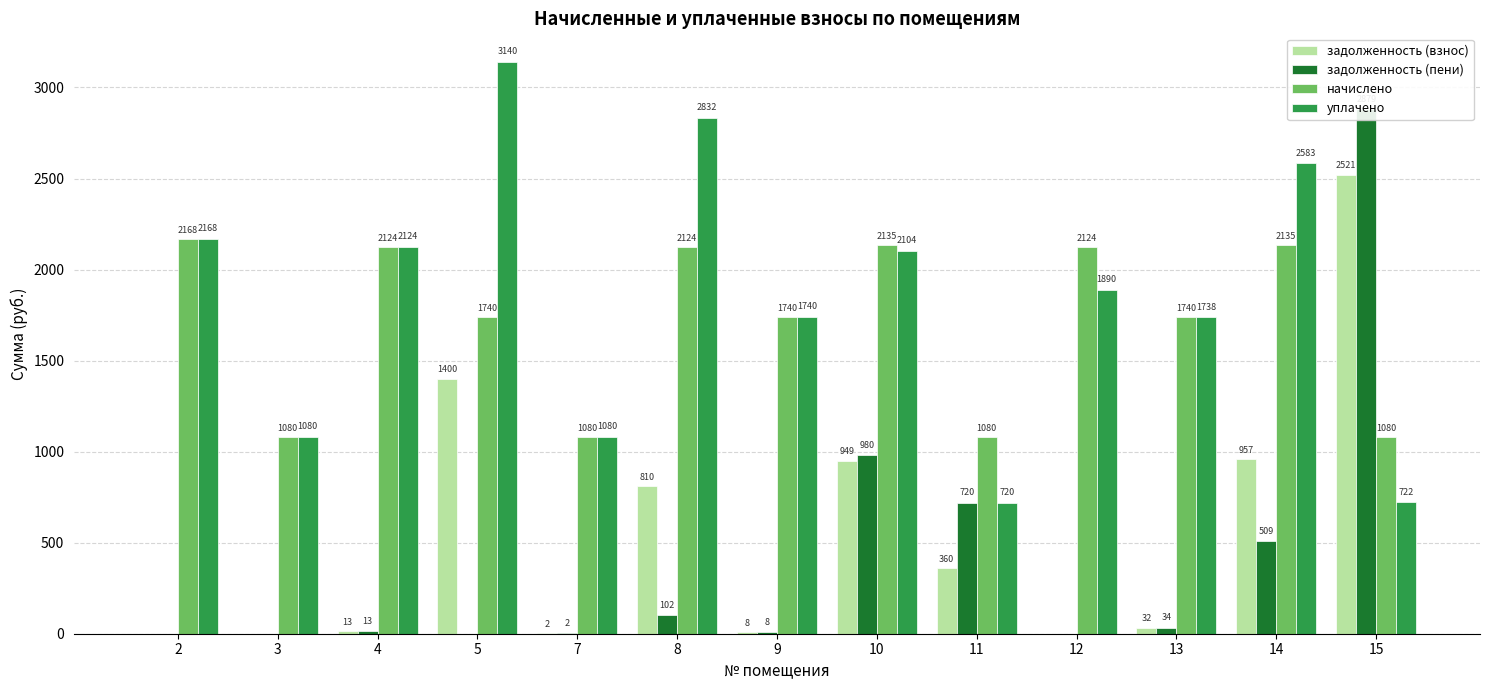

What is the value of the задолженность (взнос) bar at the 13th from the left?

2520.6